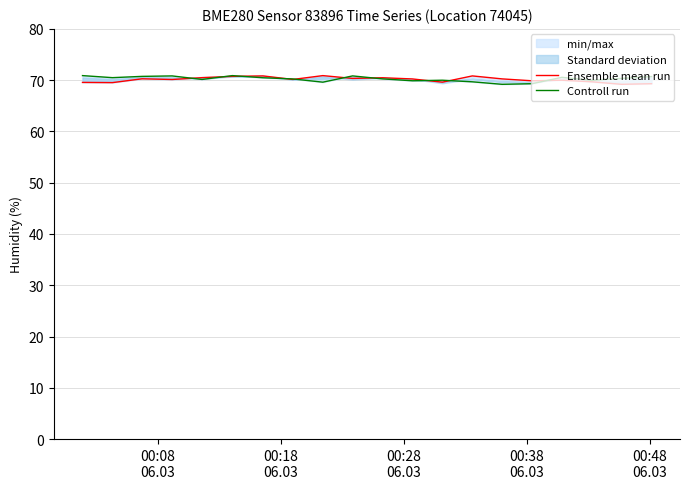

Is the value of Ensemble mean run at 17 greater than the value of Controll run at 8?

Yes